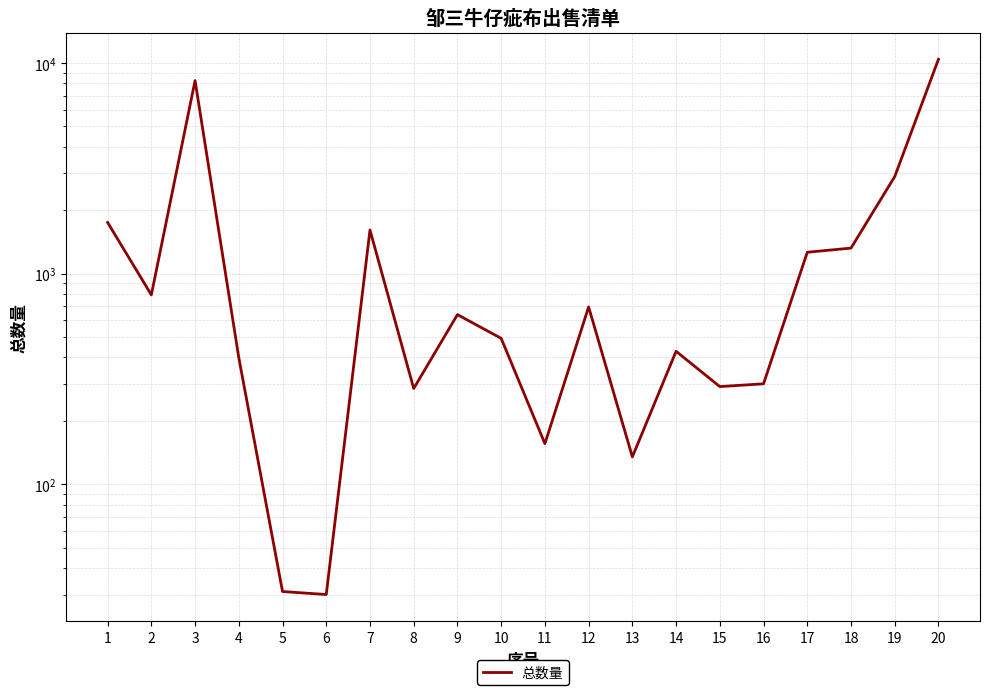

How many lines are shown in the chart?

1